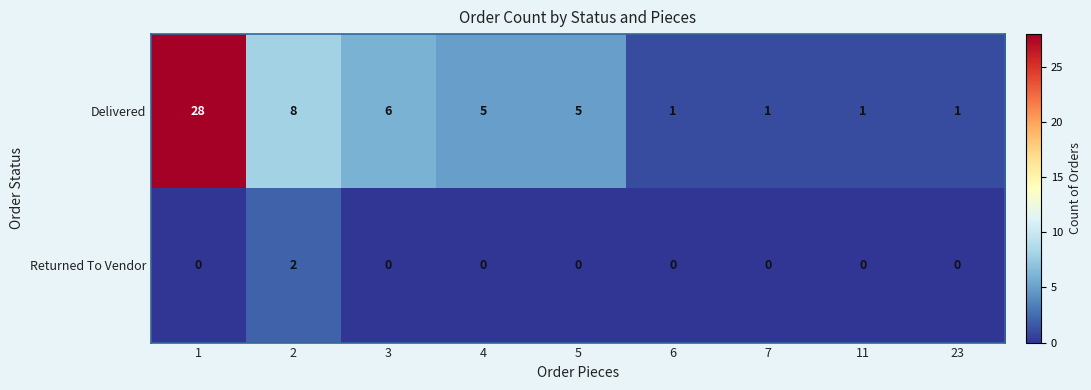

Which series has the largest total across all categories?

Delivered